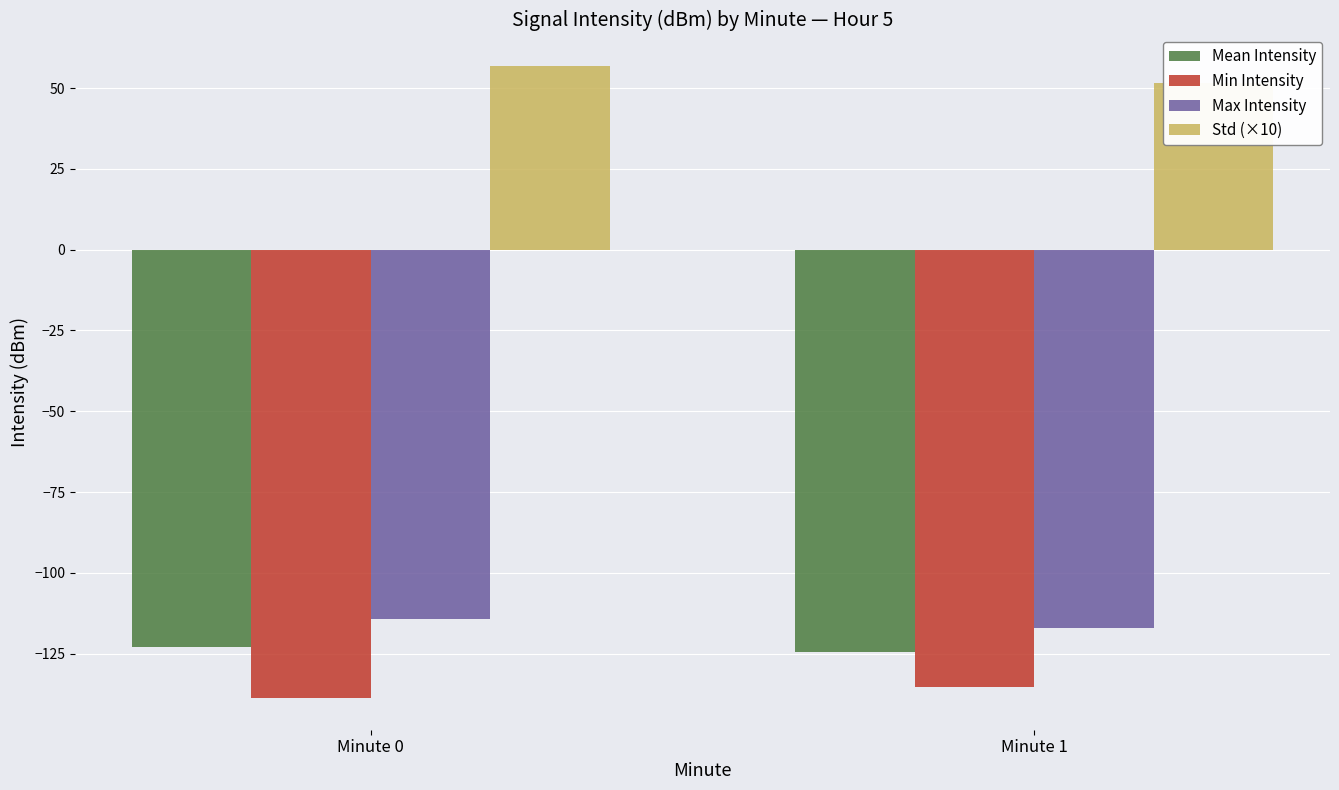

At which label is Std (×10) closest to 54?

Minute 1